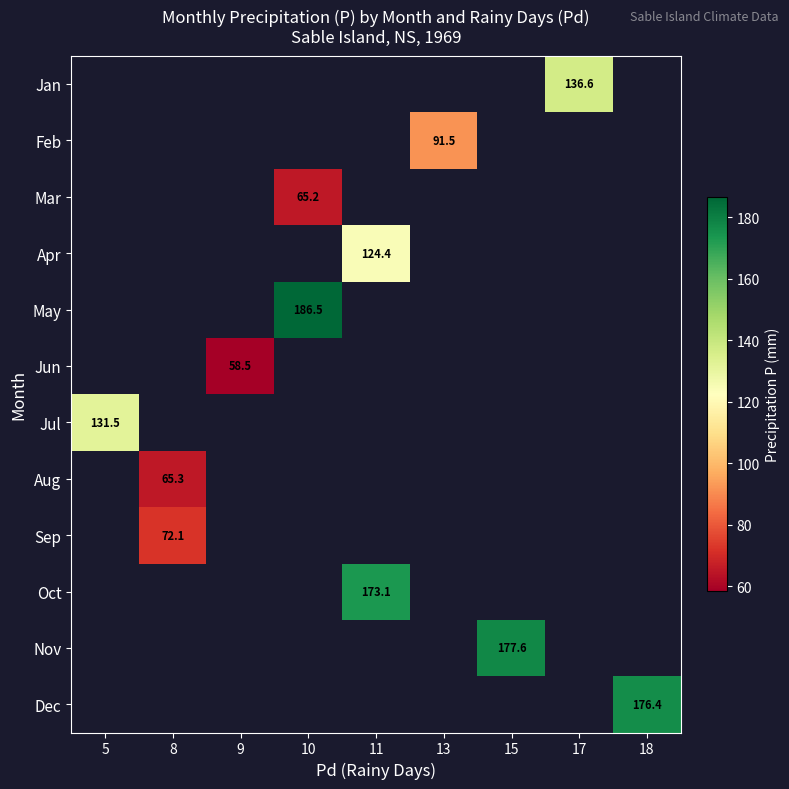

How many data points does each series have?

9